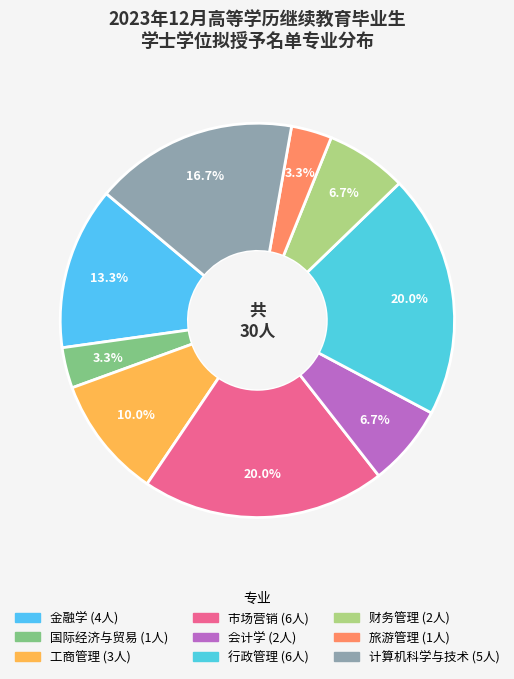

Is 旅游管理 the majority of the pie?

No